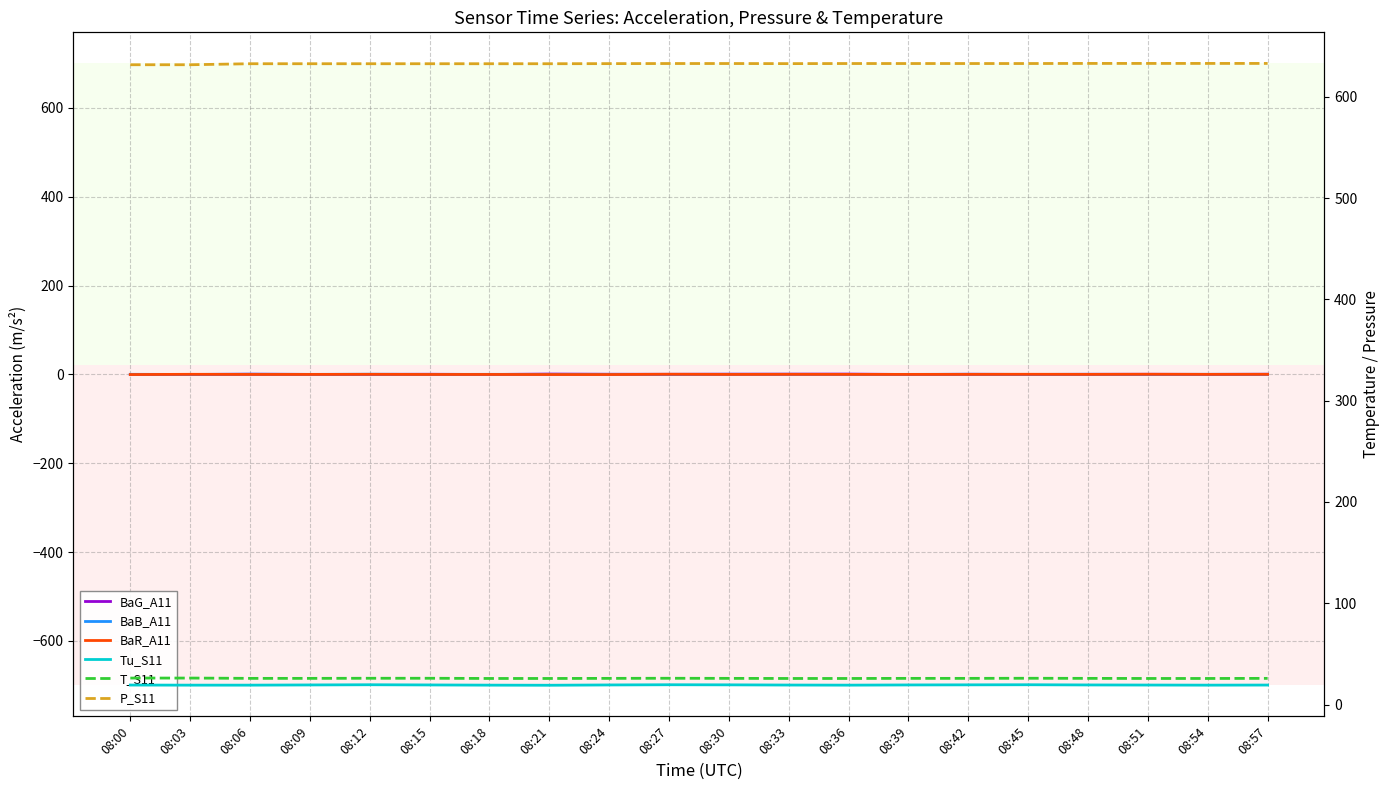

What is the value of the BaB_A11 point at the 14th from the left?

-0.1